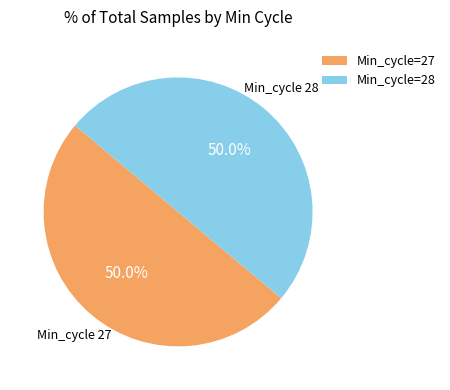

Do Min_cycle 27 and Min_cycle 28 together represent more than half of the pie?

Yes